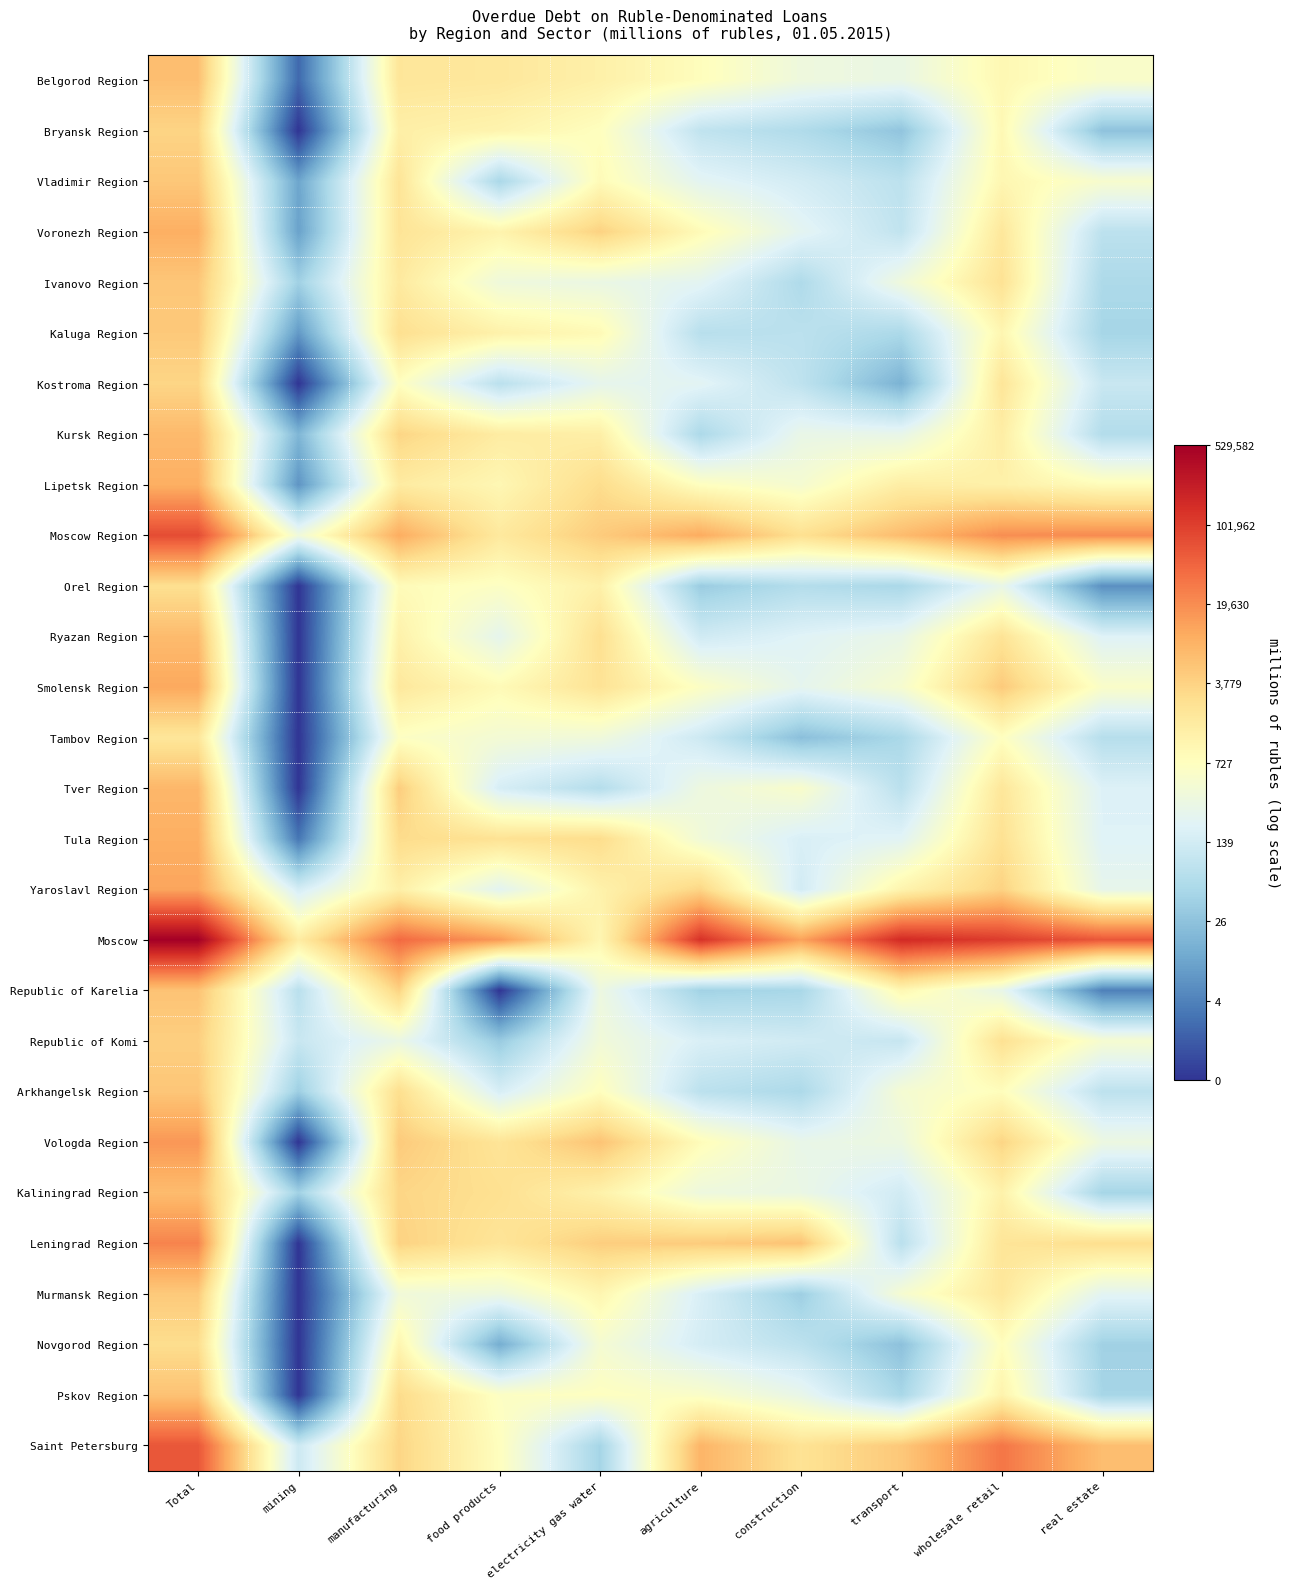

Reading left to right, extract all data points from this chart.

Belgorod Region: Total=8.8	mining=1.1	manufacturing=7.6	food products=7.6	electricity gas water=7.2	agriculture=6.7	construction=5.9	transport=5.7	wholesale retail=6.9	real estate=6.4
Bryansk Region: Total=8.2	mining=0.0	manufacturing=7.2	food products=7.0	electricity gas water=6.6	agriculture=4.5	construction=4.1	transport=3.4	wholesale retail=6.9	real estate=3.3
Vladimir Region: Total=8.5	mining=2.5	manufacturing=7.7	food products=4.0	electricity gas water=6.8	agriculture=5.4	construction=5.0	transport=4.4	wholesale retail=6.9	real estate=6.2
Voronezh Region: Total=9.1	mining=2.4	manufacturing=7.7	food products=7.1	electricity gas water=8.3	agriculture=6.8	construction=5.4	transport=4.5	wholesale retail=7.6	real estate=4.4
Ivanovo Region: Total=8.6	mining=3.7	manufacturing=7.5	food products=5.9	electricity gas water=5.7	agriculture=5.4	construction=4.1	transport=5.9	wholesale retail=7.8	real estate=4.0
Kaluga Region: Total=8.5	mining=2.2	manufacturing=7.9	food products=7.1	electricity gas water=6.8	agriculture=4.3	construction=4.4	transport=4.0	wholesale retail=7.0	real estate=3.9
Kostroma Region: Total=8.2	mining=0.0	manufacturing=6.6	food products=4.4	electricity gas water=5.5	agriculture=5.4	construction=4.5	transport=2.8	wholesale retail=7.6	real estate=4.7
Kursk Region: Total=8.9	mining=2.9	manufacturing=8.2	food products=7.4	electricity gas water=7.2	agriculture=4.0	construction=5.7	transport=5.6	wholesale retail=7.3	real estate=4.2
Lipetsk Region: Total=9.1	mining=2.1	manufacturing=7.4	food products=6.9	electricity gas water=8.0	agriculture=6.6	construction=6.2	transport=7.3	wholesale retail=7.2	real estate=6.7
Moscow Region: Total=11.2	mining=5.9	manufacturing=9.2	food products=7.5	electricity gas water=8.4	agriculture=9.2	construction=7.9	transport=8.8	wholesale retail=9.9	real estate=9.9
Orel Region: Total=7.9	mining=0.0	manufacturing=6.7	food products=6.5	electricity gas water=7.2	agriculture=3.6	construction=4.2	transport=4.0	wholesale retail=5.7	real estate=1.9
Ryazan Region: Total=8.9	mining=0.0	manufacturing=7.2	food products=5.5	electricity gas water=7.9	agriculture=4.9	construction=5.3	transport=5.7	wholesale retail=7.7	real estate=5.3
Smolensk Region: Total=9.3	mining=0.0	manufacturing=7.5	food products=6.8	electricity gas water=7.7	agriculture=6.5	construction=5.5	transport=6.2	wholesale retail=8.5	real estate=6.4
Tambov Region: Total=7.6	mining=0.0	manufacturing=6.5	food products=6.1	electricity gas water=5.9	agriculture=4.8	construction=3.2	transport=4.0	wholesale retail=6.6	real estate=4.3
Tver Region: Total=9.0	mining=0.0	manufacturing=8.4	food products=5.0	electricity gas water=4.2	agriculture=5.8	construction=6.3	transport=4.4	wholesale retail=7.6	real estate=5.2
Tula Region: Total=9.2	mining=1.4	manufacturing=8.0	food products=7.8	electricity gas water=8.0	agriculture=6.0	construction=5.1	transport=5.4	wholesale retail=7.8	real estate=5.3
Yaroslavl Region: Total=9.4	mining=5.0	manufacturing=7.2	food products=5.4	electricity gas water=7.1	agriculture=8.2	construction=4.9	transport=7.0	wholesale retail=8.2	real estate=5.6
Moscow: Total=13.2	mining=7.4	manufacturing=10.6	food products=9.6	electricity gas water=6.9	agriculture=11.8	construction=9.5	transport=12.0	wholesale retail=11.6	real estate=11.0
Republic of Karelia: Total=8.7	mining=4.3	manufacturing=8.2	food products=0.0	electricity gas water=5.8	agriculture=3.8	construction=3.9	transport=6.9	wholesale retail=5.6	real estate=1.6
Republic of Komi: Total=8.3	mining=4.7	manufacturing=5.7	food products=3.6	electricity gas water=6.0	agriculture=5.1	construction=4.9	transport=4.6	wholesale retail=7.8	real estate=6.2
Arkhangelsk Region: Total=8.6	mining=3.7	manufacturing=7.9	food products=5.1	electricity gas water=6.6	agriculture=4.4	construction=4.0	transport=6.1	wholesale retail=6.7	real estate=4.4
Vologda Region: Total=9.7	mining=0.0	manufacturing=8.4	food products=7.7	electricity gas water=8.6	agriculture=6.7	construction=5.6	transport=5.8	wholesale retail=8.2	real estate=5.8
Kaliningrad Region: Total=8.8	mining=3.8	manufacturing=8.2	food products=7.9	electricity gas water=7.2	agriculture=5.9	construction=5.7	transport=4.9	wholesale retail=7.1	real estate=3.9
Leningrad Region: Total=10.1	mining=0.0	manufacturing=8.3	food products=7.7	electricity gas water=8.4	agriculture=8.4	construction=8.7	transport=4.4	wholesale retail=7.7	real estate=7.9
Murmansk Region: Total=8.5	mining=0.0	manufacturing=6.0	food products=5.9	electricity gas water=7.0	agriculture=5.1	construction=3.7	transport=6.2	wholesale retail=7.6	real estate=5.4
Novgorod Region: Total=7.9	mining=0.0	manufacturing=7.0	food products=2.7	electricity gas water=6.1	agriculture=5.0	construction=4.4	transport=3.3	wholesale retail=6.6	real estate=3.7
Pskov Region: Total=8.7	mining=0.0	manufacturing=8.0	food products=6.5	electricity gas water=6.6	agriculture=6.4	construction=5.6	transport=3.9	wholesale retail=7.1	real estate=3.9
Saint Petersburg: Total=11.0	mining=4.8	manufacturing=8.2	food products=6.6	electricity gas water=3.9	agriculture=9.0	construction=7.8	transport=8.5	wholesale retail=10.4	real estate=8.8